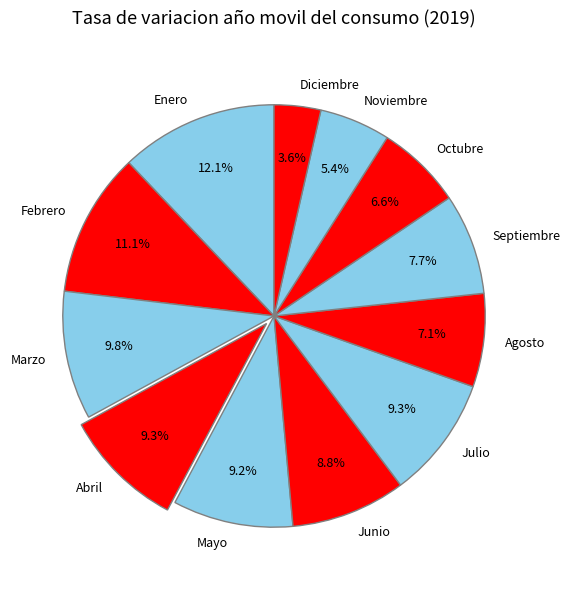

How many slices are in this pie chart?

12